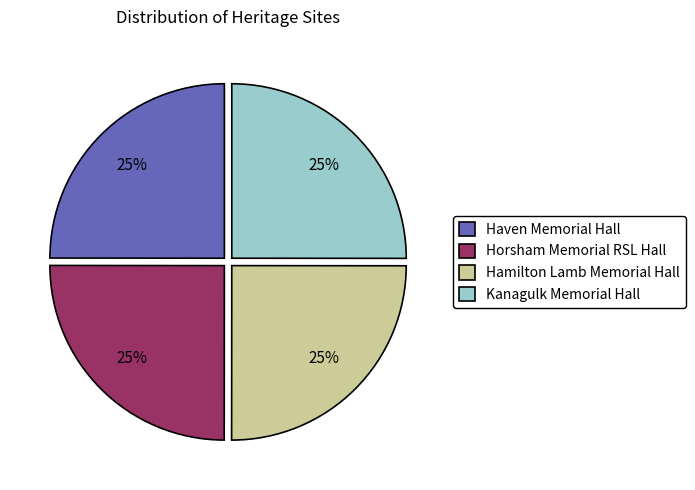

The Kanagulk Memorial Hall slice represents 15% of the pie. True or false?

False